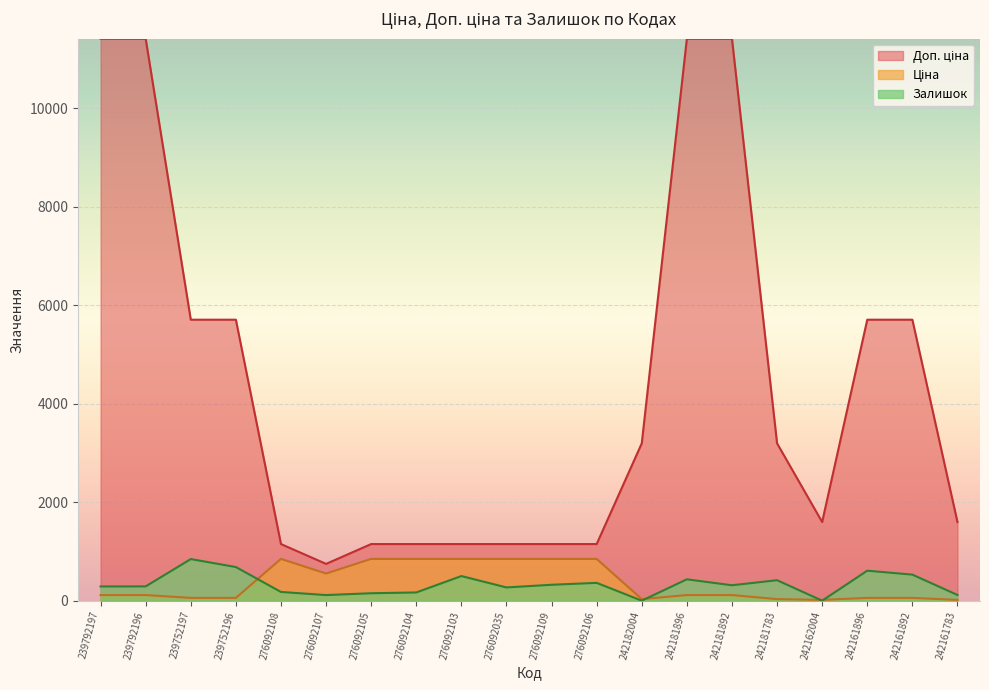

What is the difference between the maximum and minimum values in the Ціна series?

832.5